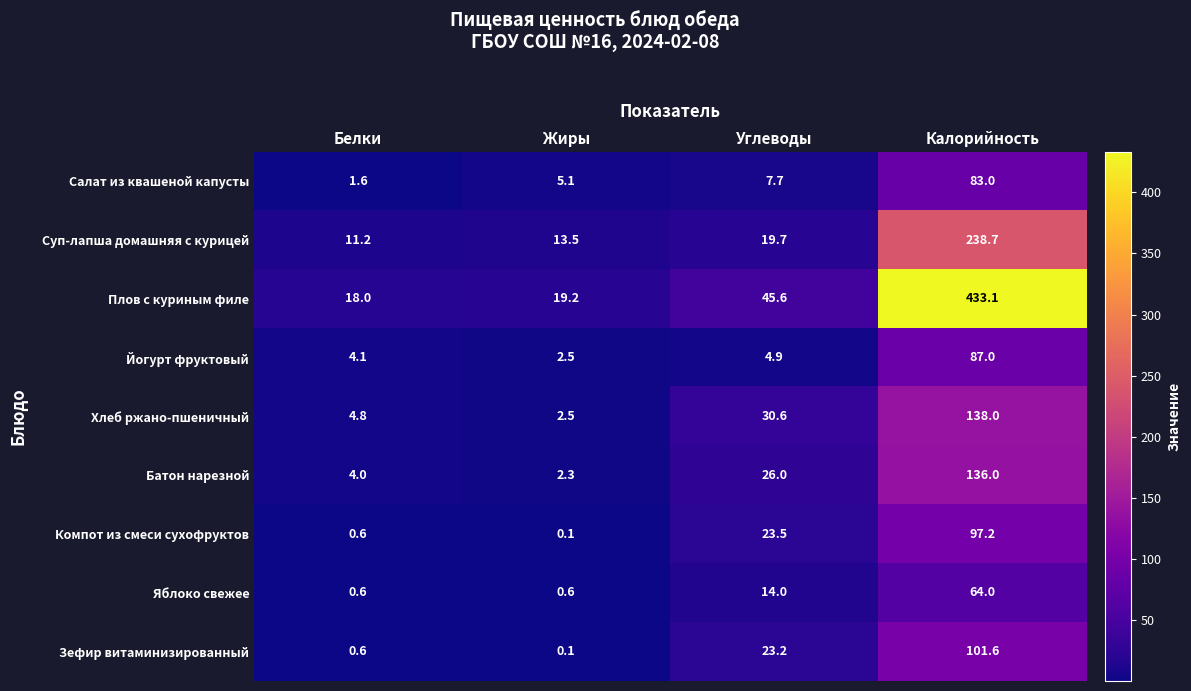

At which category is the sum across all series the highest?

Калорийность